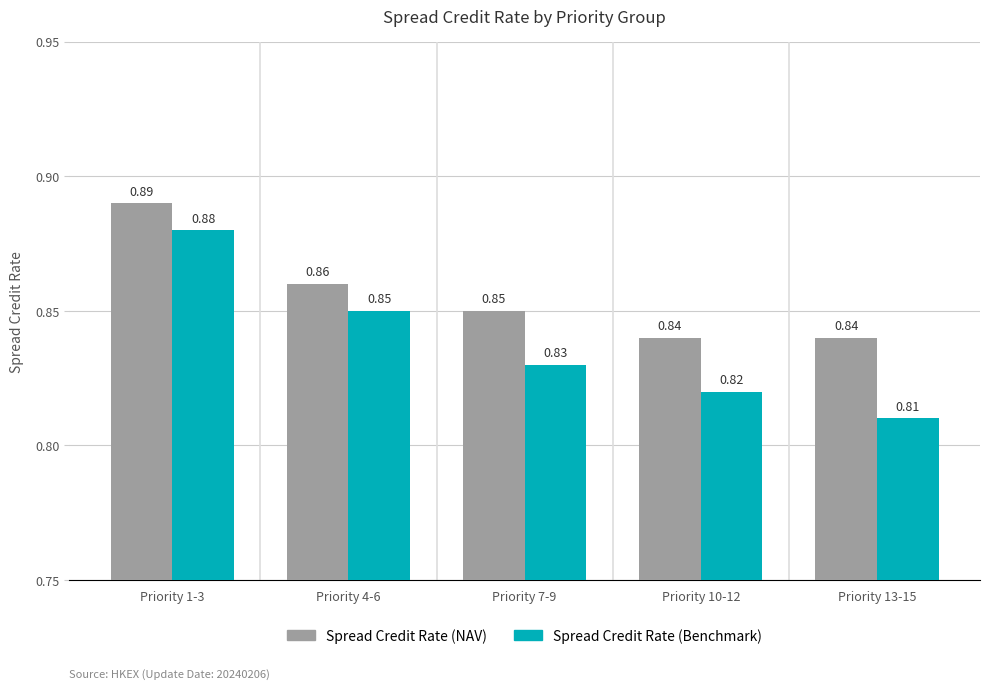

What position from the left is Priority 13-15?

5